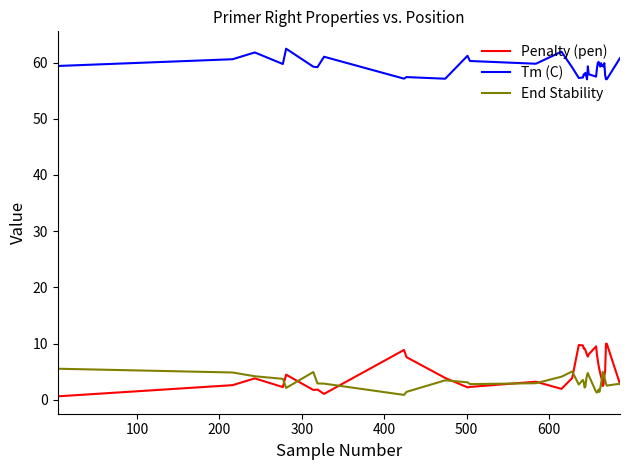

True or false: End Stability and Tm (C) intersect in this chart.

False